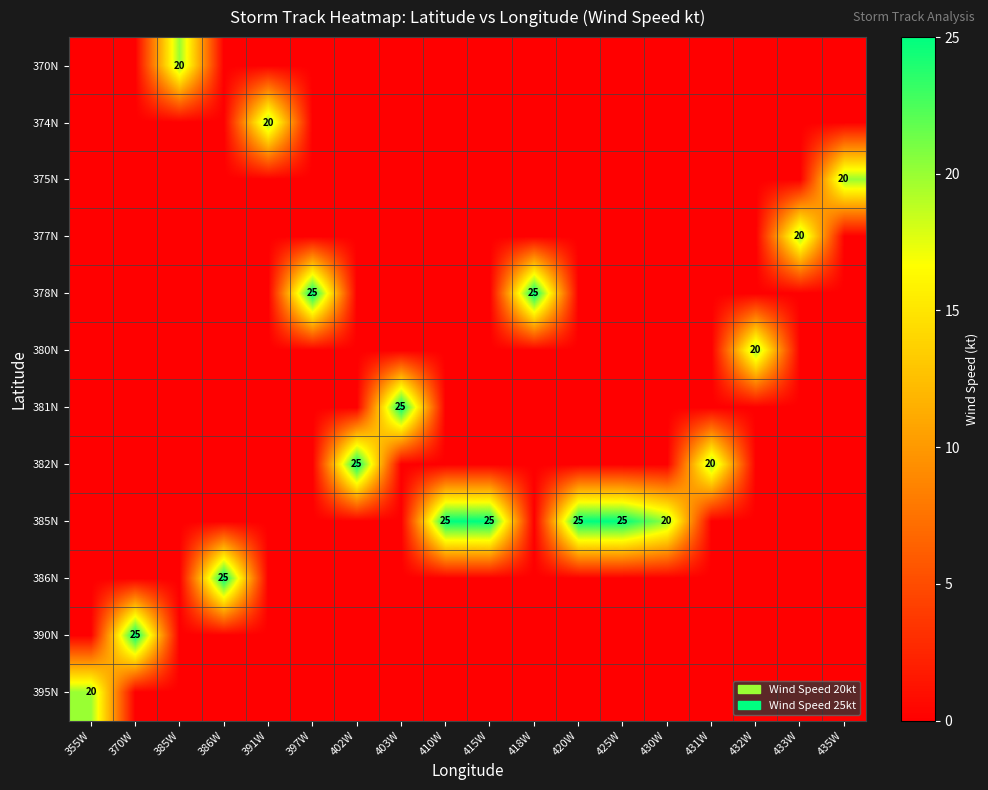

What is the sum of all 386N values?

25